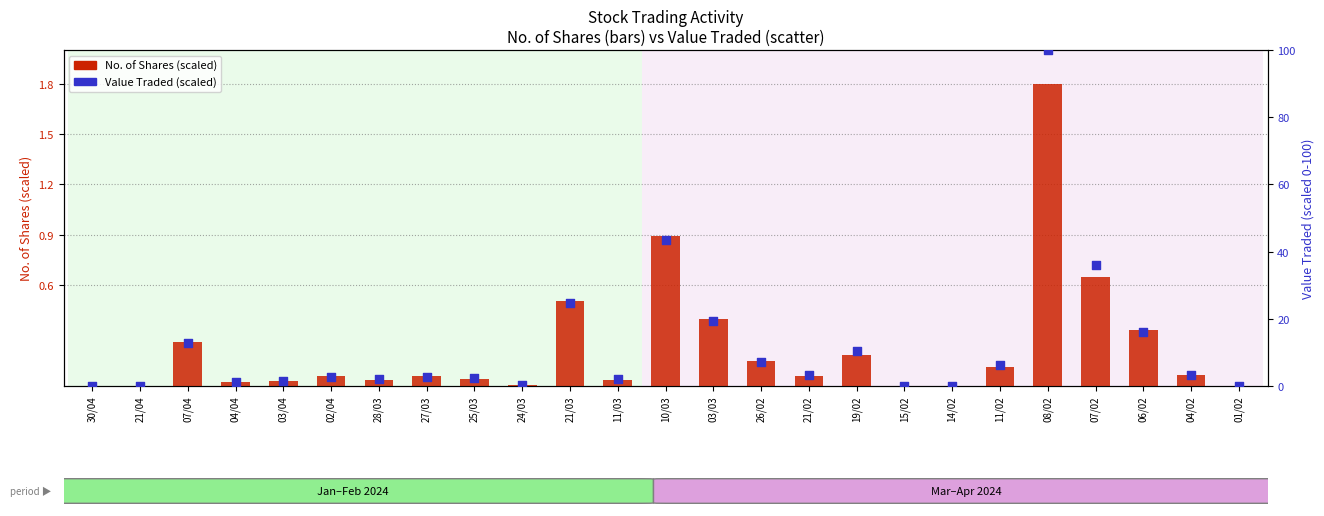

What is the total value across all series at 27/03?

2.8